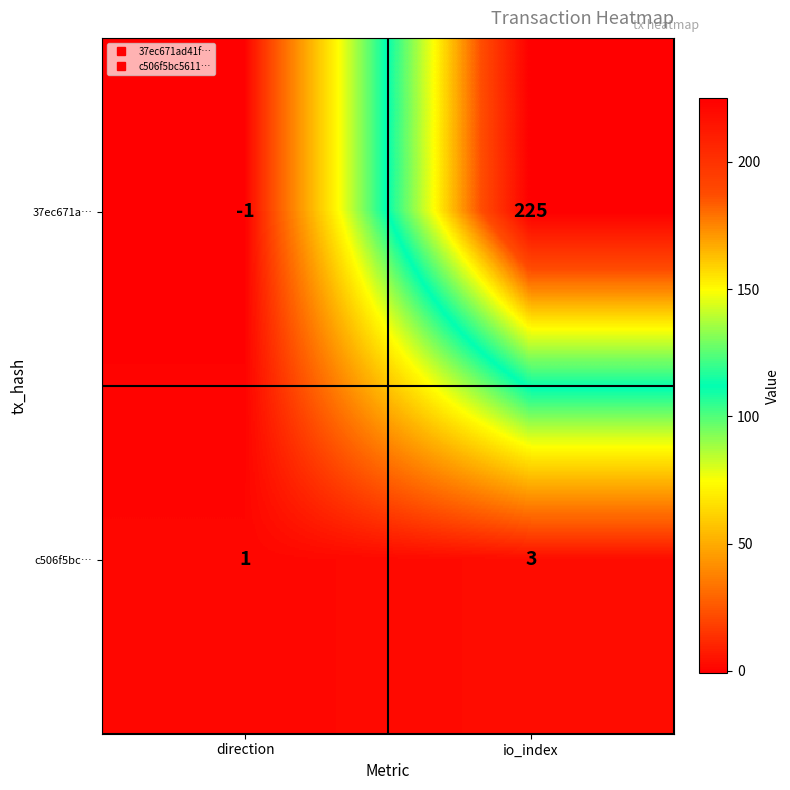

How many distinct data groups are displayed?

2